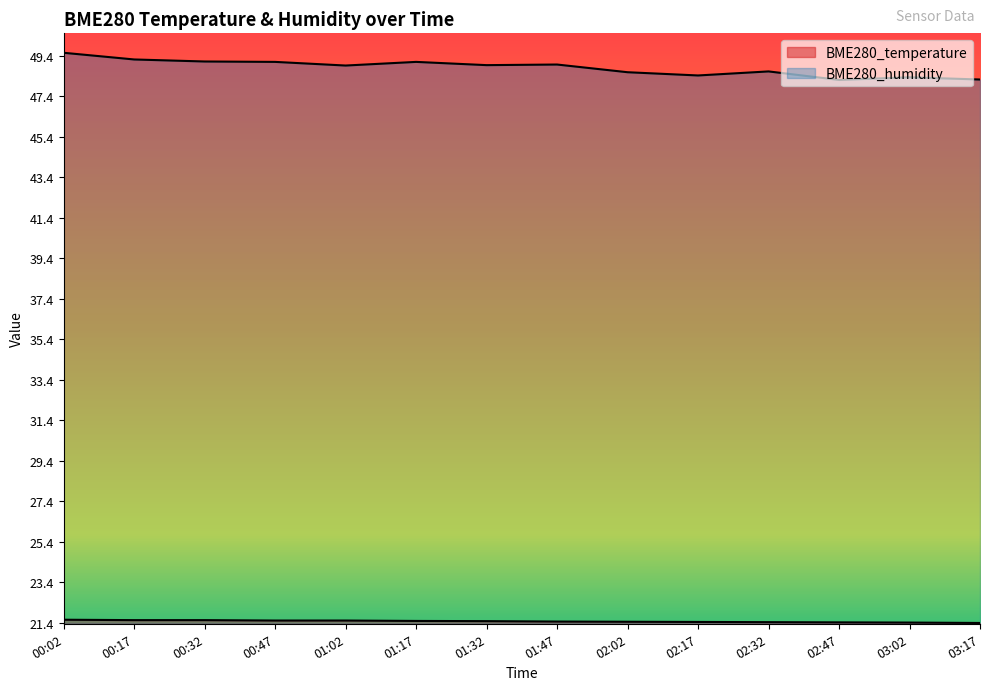

Which series has the largest total across all categories?

BME280_humidity